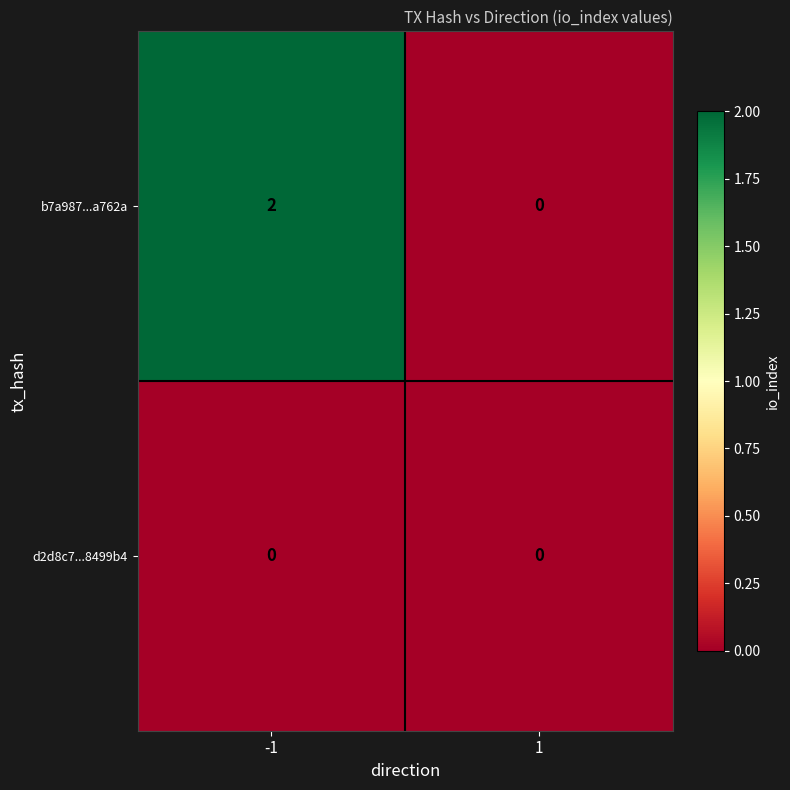

Which series has the largest total across all categories?

b7a987...a762a